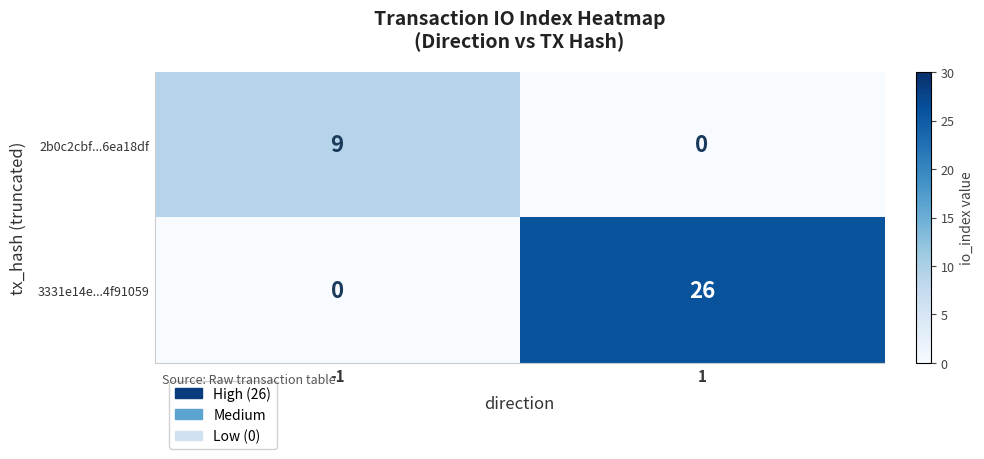

Reading left to right, extract all data points from this chart.

2b0c2cbf...6ea18df: -1=9	1=0
3331e14e...4f91059: -1=0	1=26